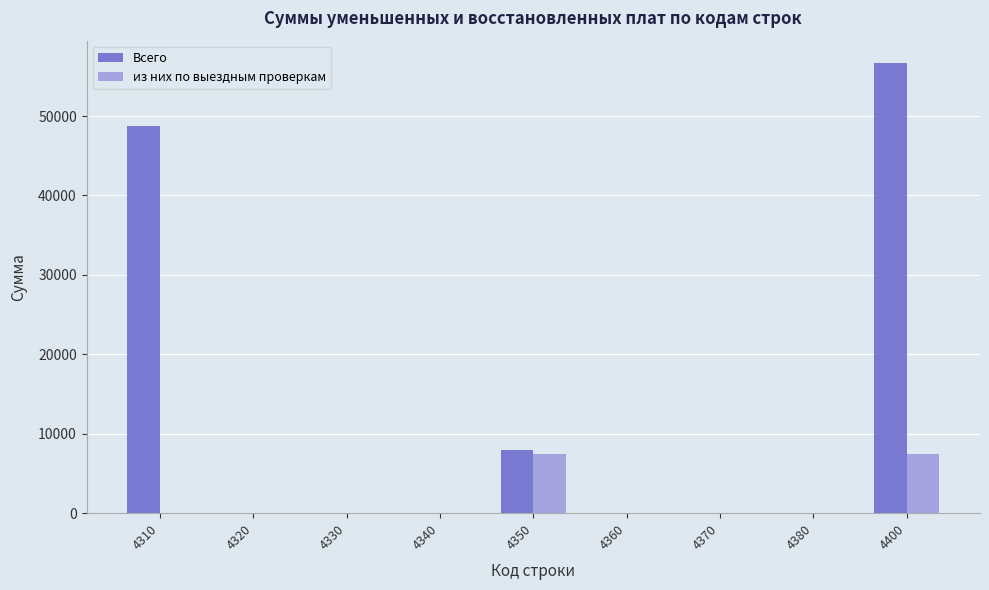

At which category is the sum across all series the highest?

4400